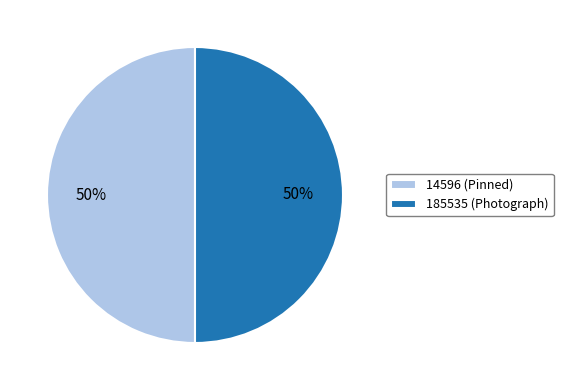

True or false: 14596 (Pinned) accounts for 50% of the total.

True